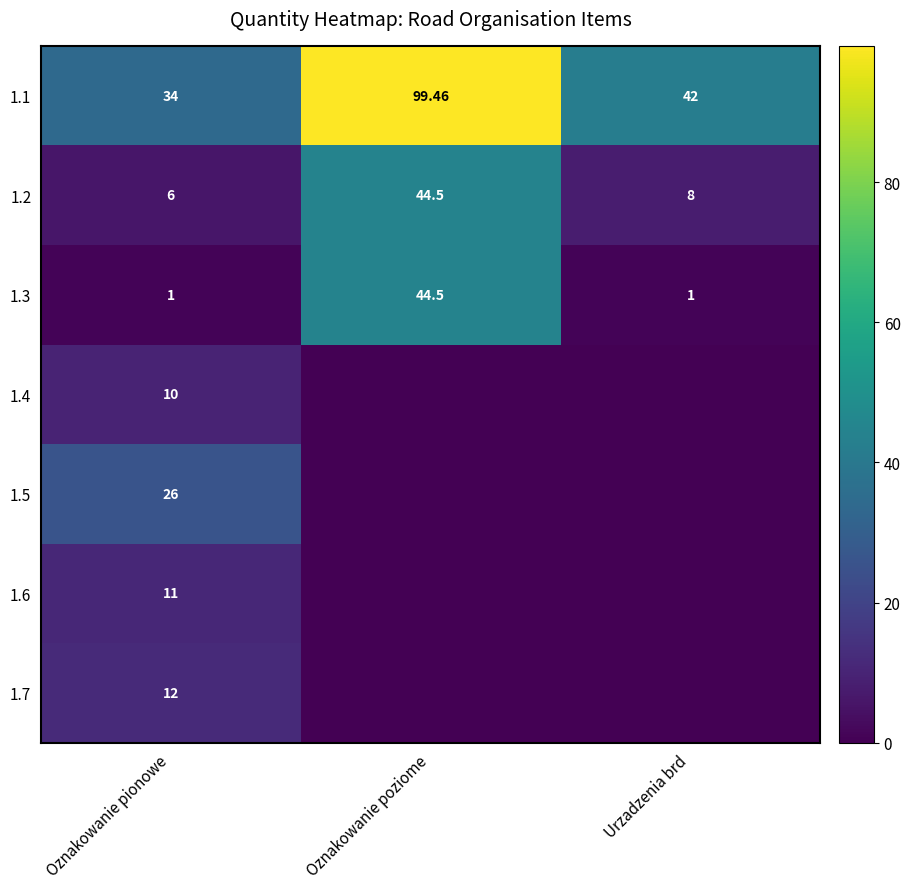

At which label does 1.1 first exceed 42?

Oznakowanie poziome